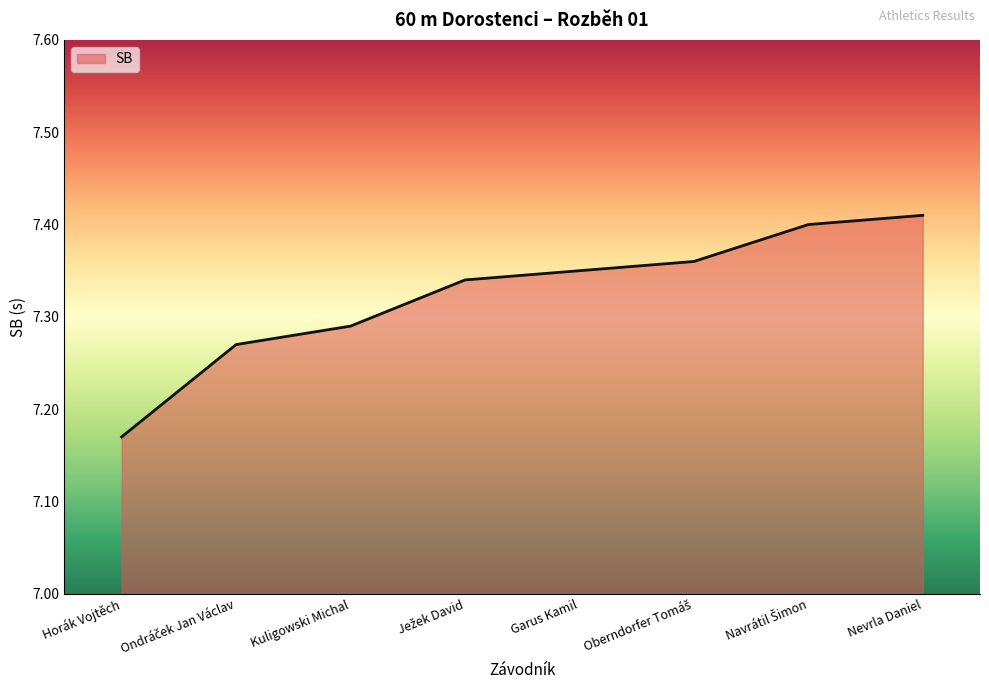

What is the change in value from Garus Kamil to Nevrla Daniel?

+0.1